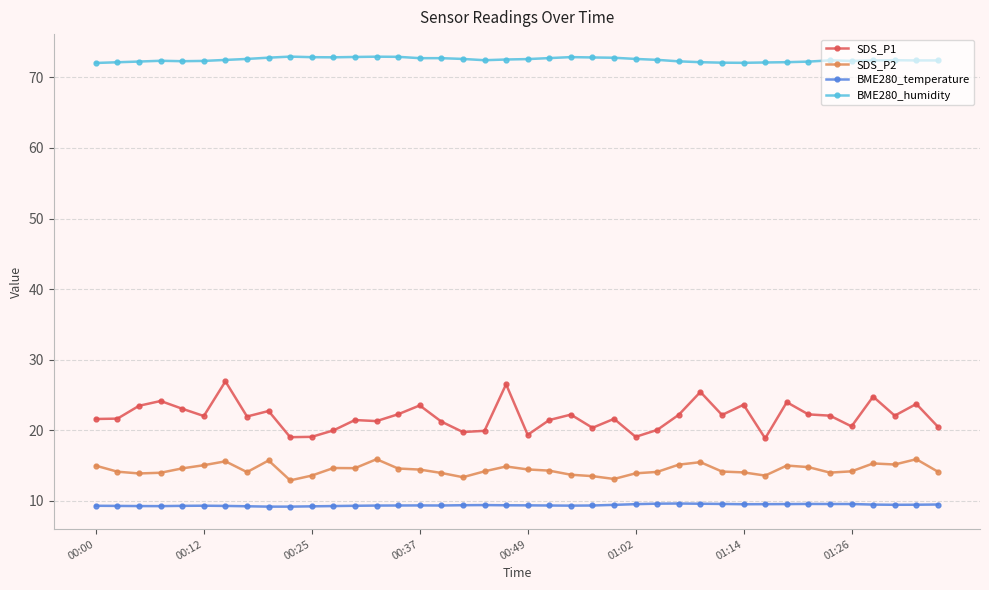

What is the difference between the maximum and second lowest values in the BME280_humidity series?

0.9